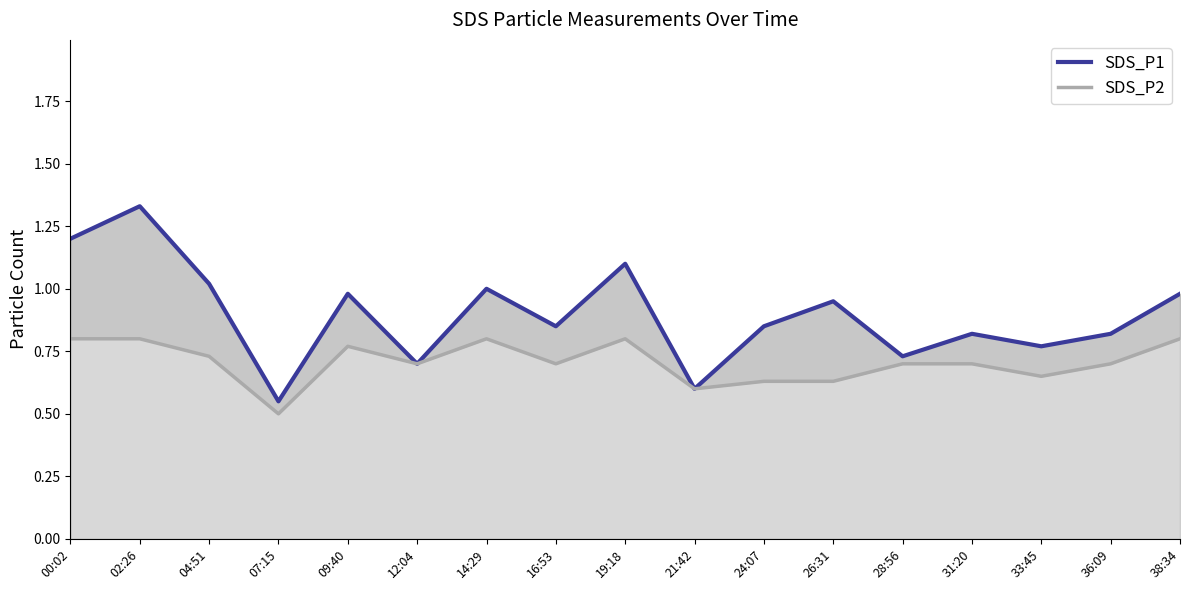

What is the spread (max minus min) of values at 38:34?

0.2